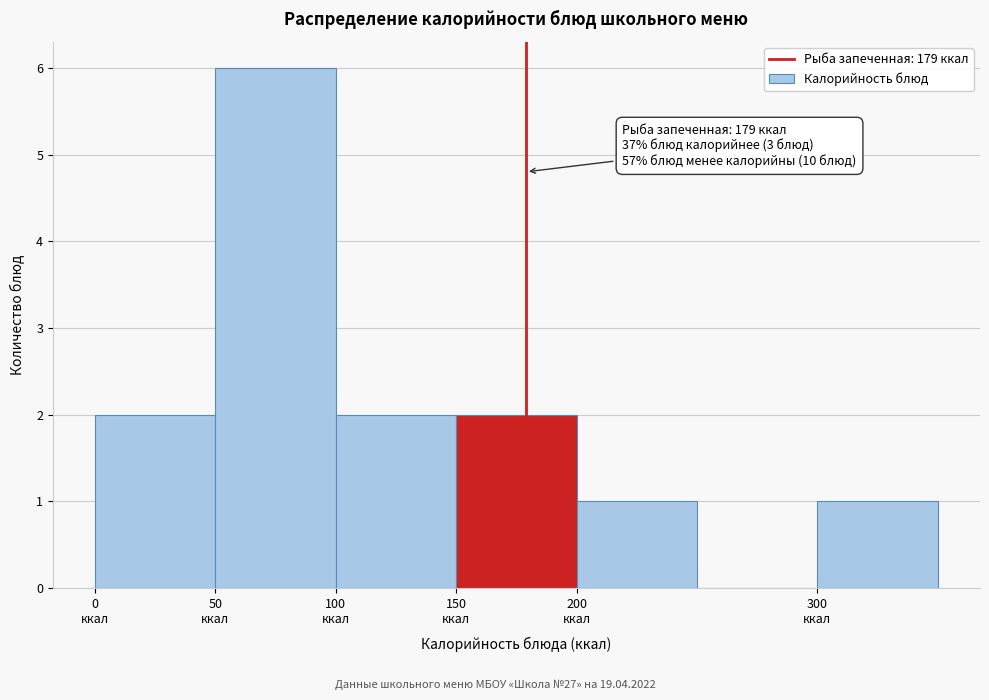

Which range on the x-axis has the tallest bar?

50 to 100